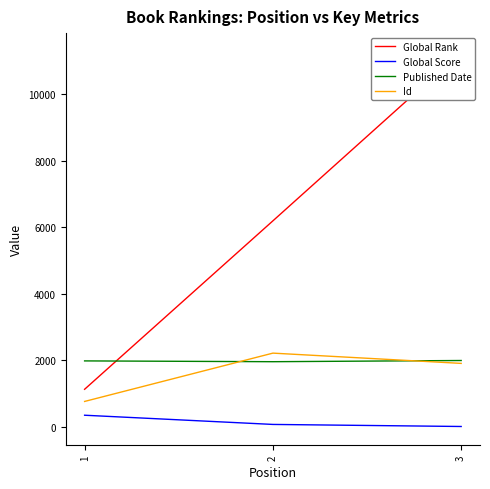

Is it true that Global Score equals 340 at 1?

True